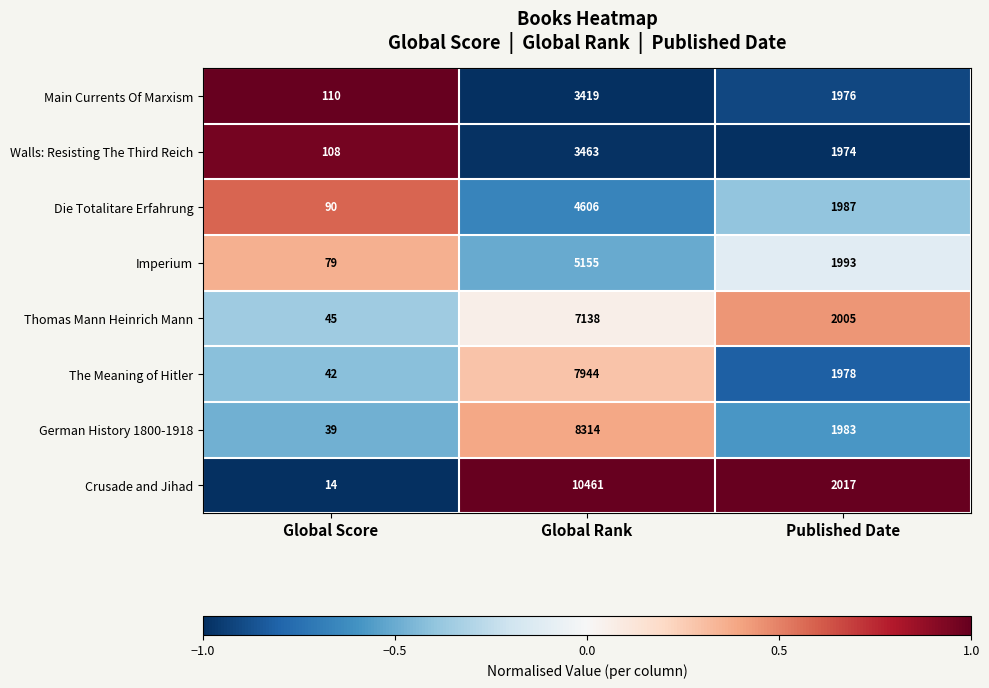

What is the difference between the maximum and second lowest values in the The Meaning of Hitler series?

5966